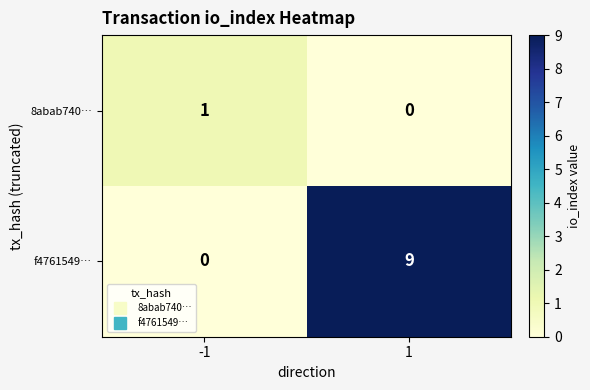

Is it true that f4761549… equals 9 at 1?

True